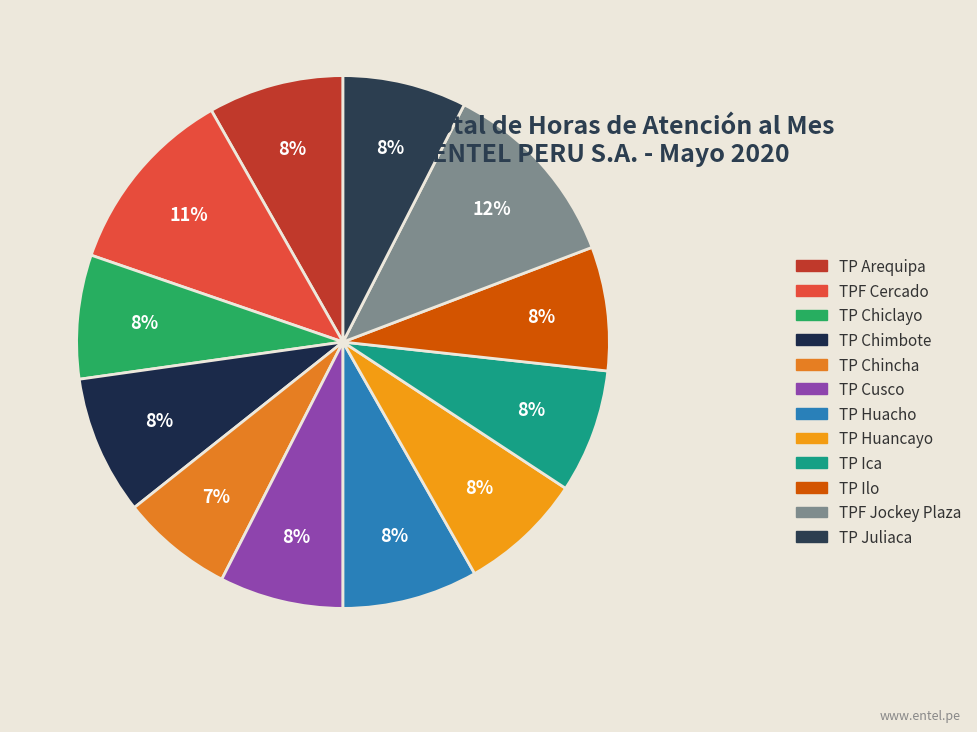

True or false: TP Cusco accounts for 8% of the total.

True